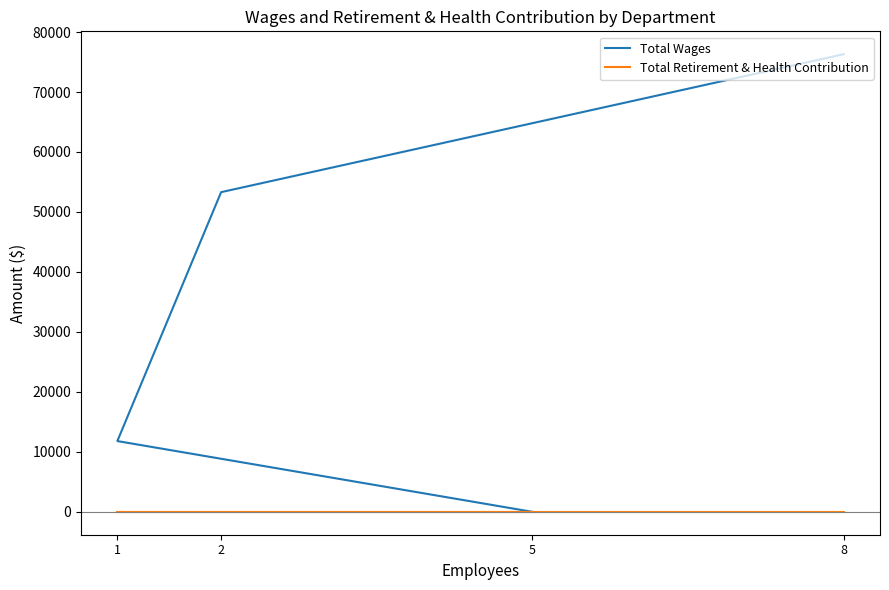

What is the difference between the highest and lowest values at 1?

11800